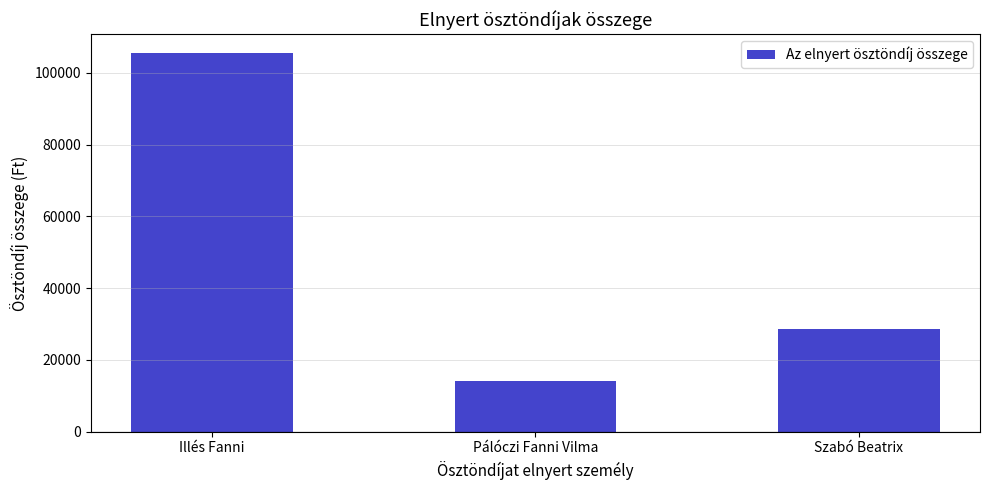

Rank the categories by value from lowest to highest.

Pálóczi Fanni Vilma, Szabó Beatrix, Illés Fanni